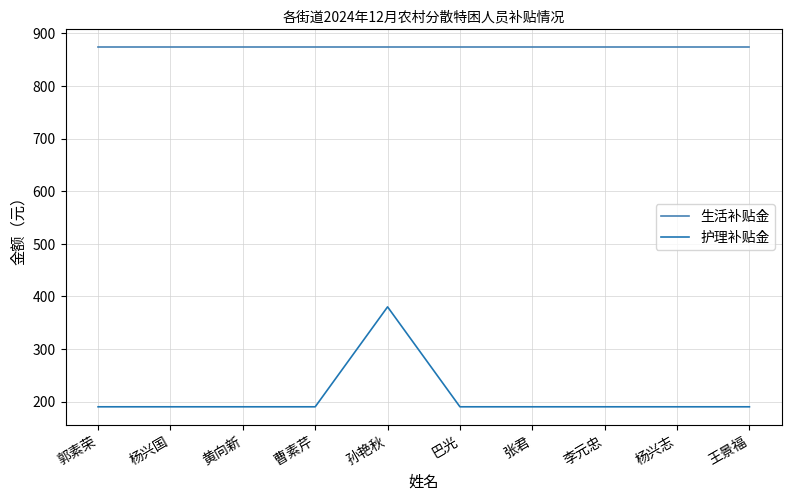

Reading left to right, transcribe all the data shown in this chart.

生活补贴金: 874	874	874	874	874	874	874	874	874	874
护理补贴金: 190	190	190	190	380	190	190	190	190	190